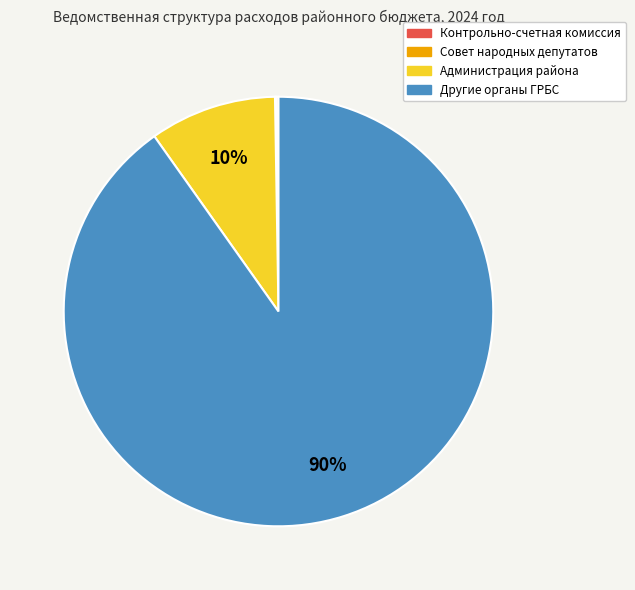

Is there any slice that represents more than half of the pie?

Yes